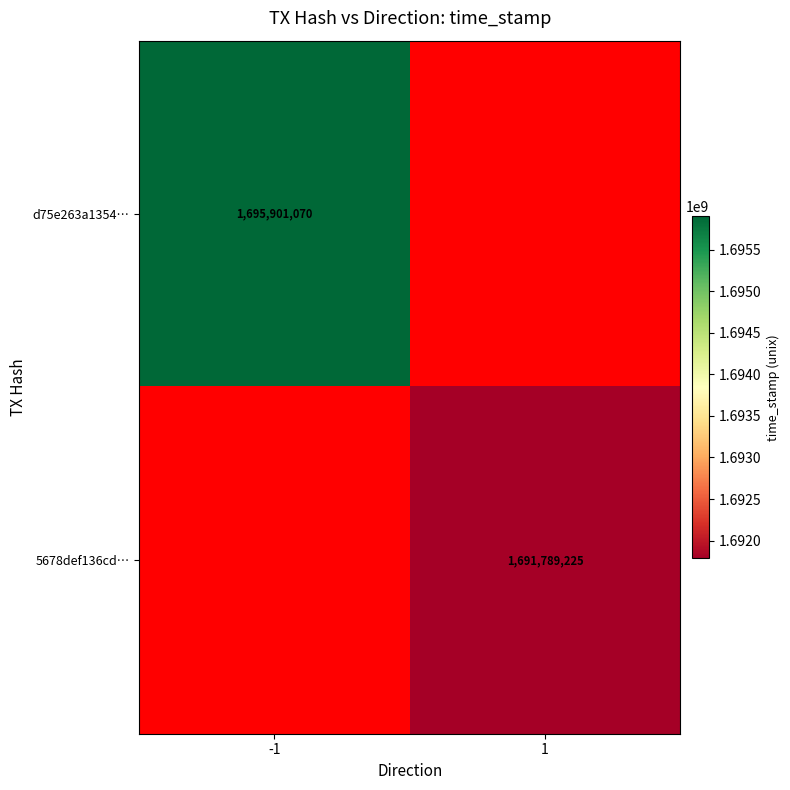

The 5678def136cd… series shows 2239540903 at 1. True or false?

False